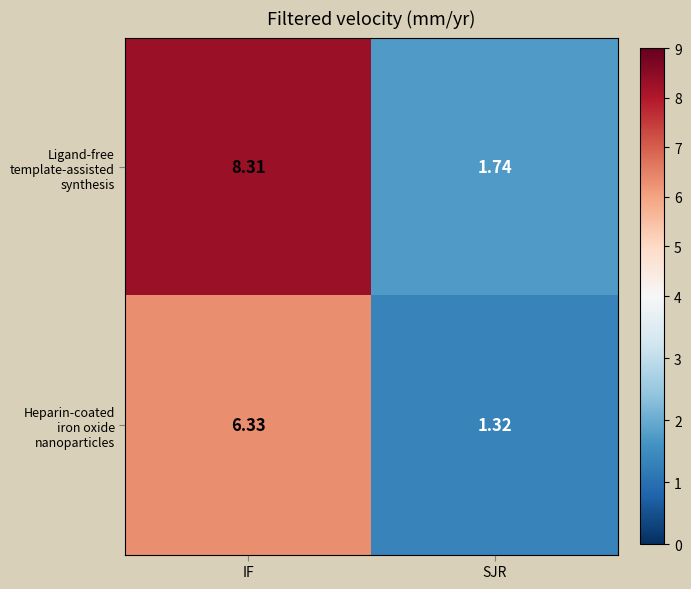

At which category does the chart reach its peak across all series?

IF